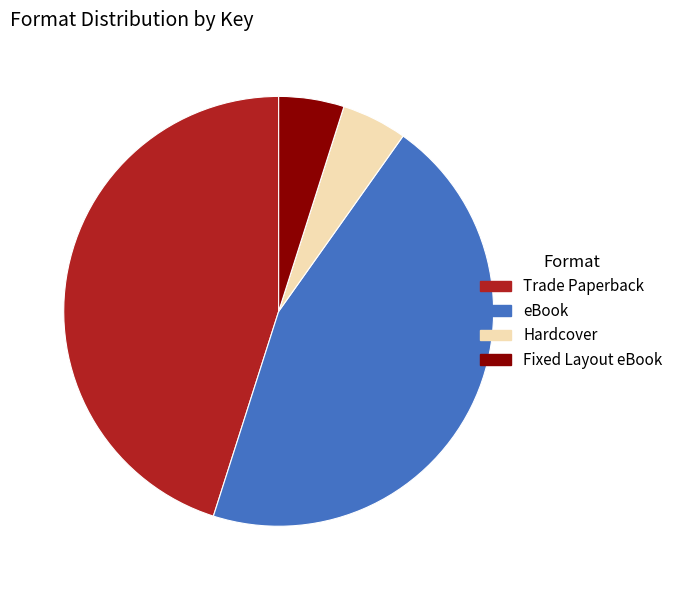

Approximately how many times larger is the value at Trade Paperback compared to Hardcover?

9.2